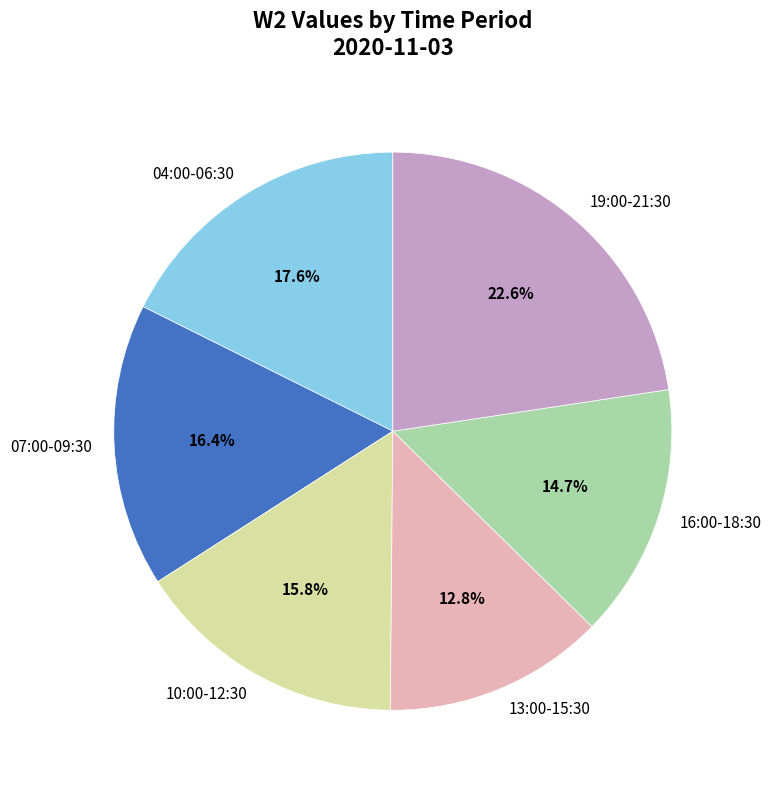

Count the number of slices in the pie.

6